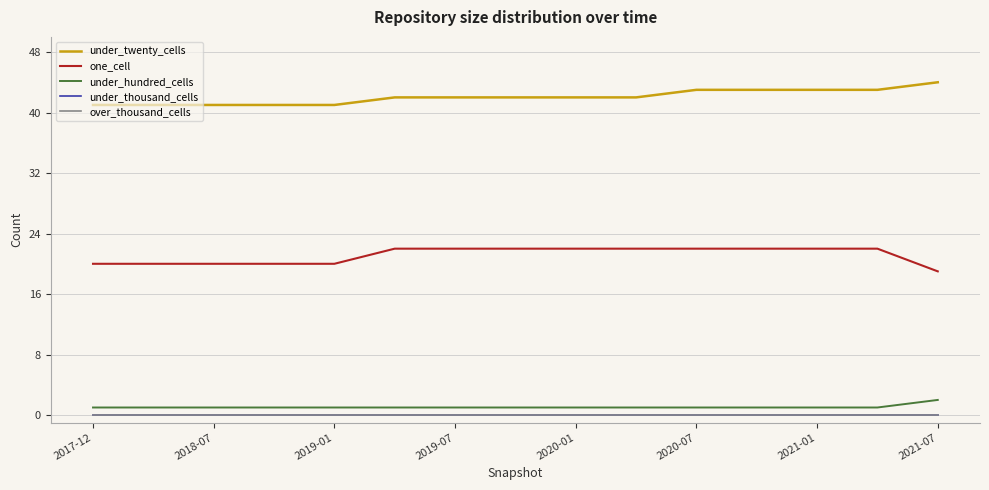

Does the chart have visible grid lines?

Yes